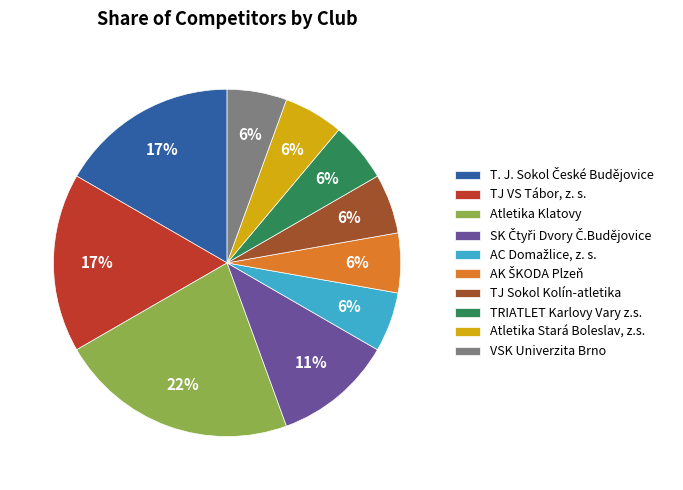

To the nearest percent, what is the average slice percentage?

10%